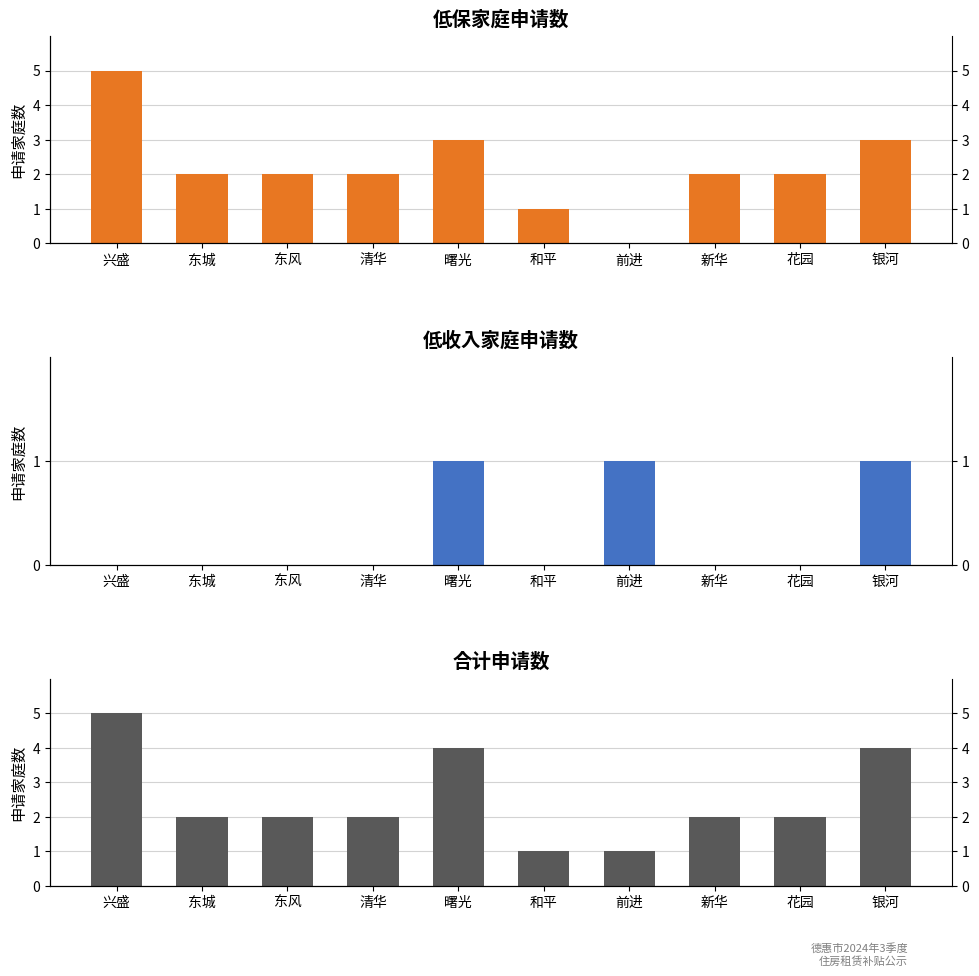

Where is 低收入家庭 nearest to the value 0?

兴盛